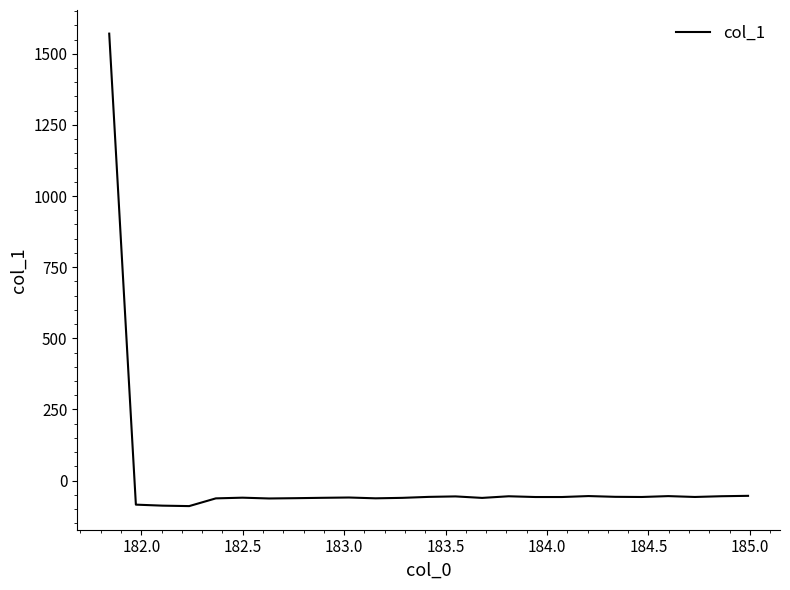

What is the smallest value displayed?

-89.6